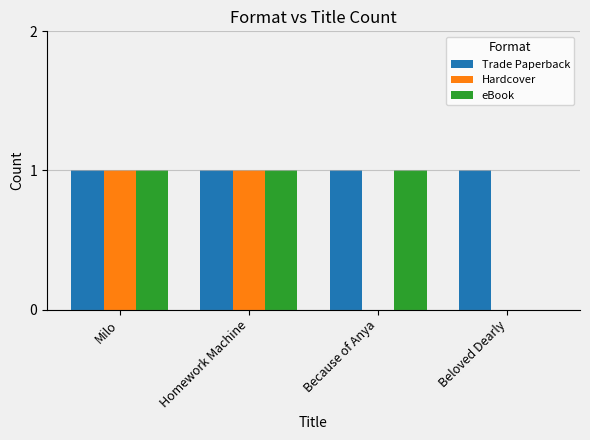

What is the average value of the Trade Paperback series?

1